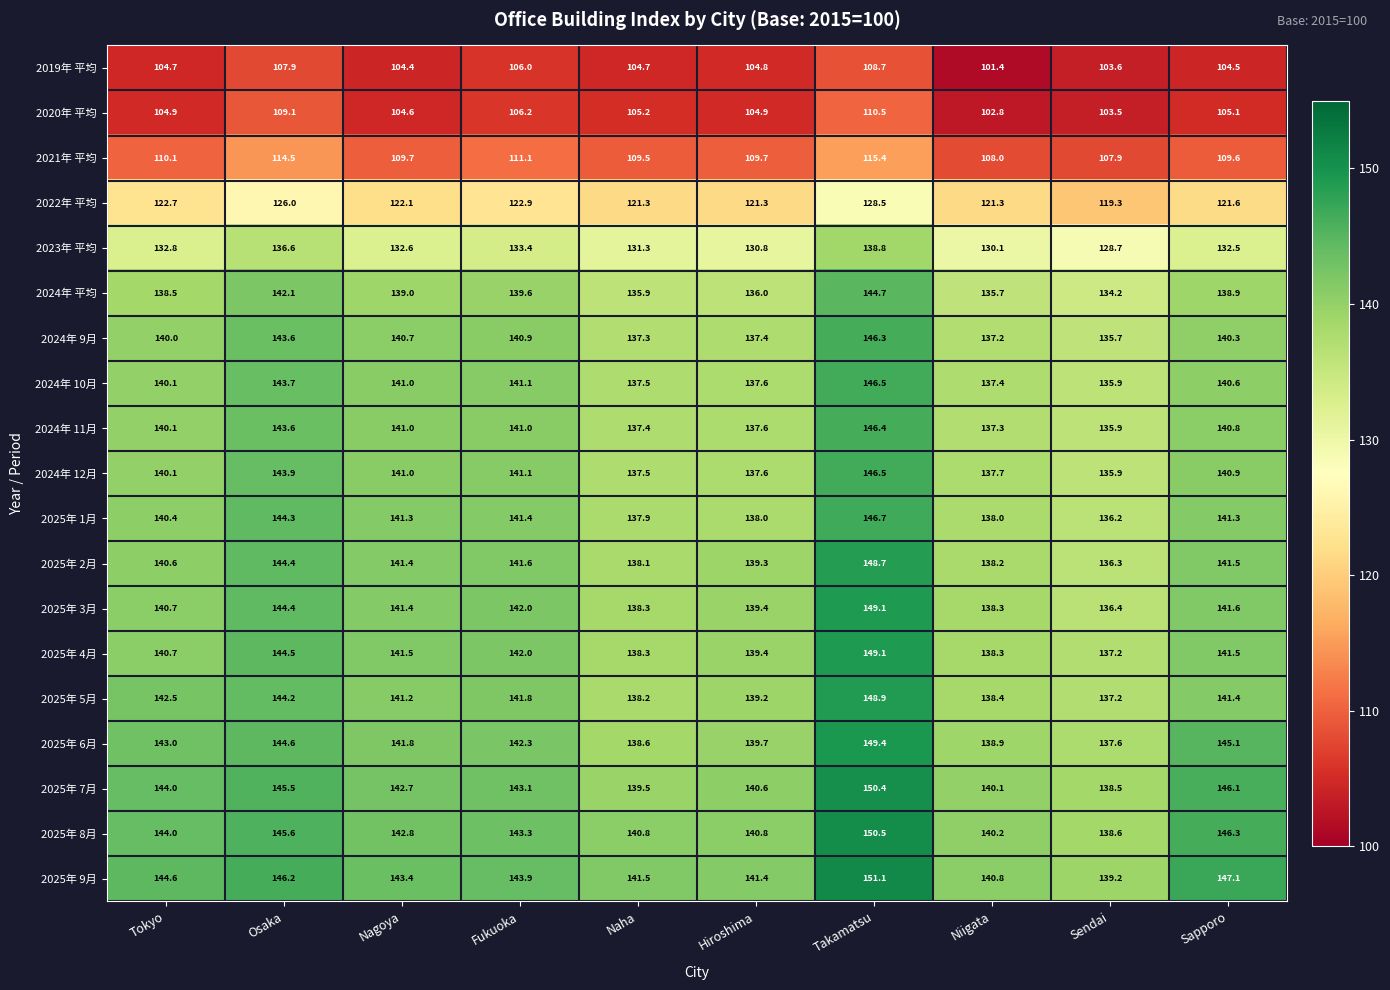

What is the difference between the 2019年 平均 values at Nagoya and Hiroshima?

0.4